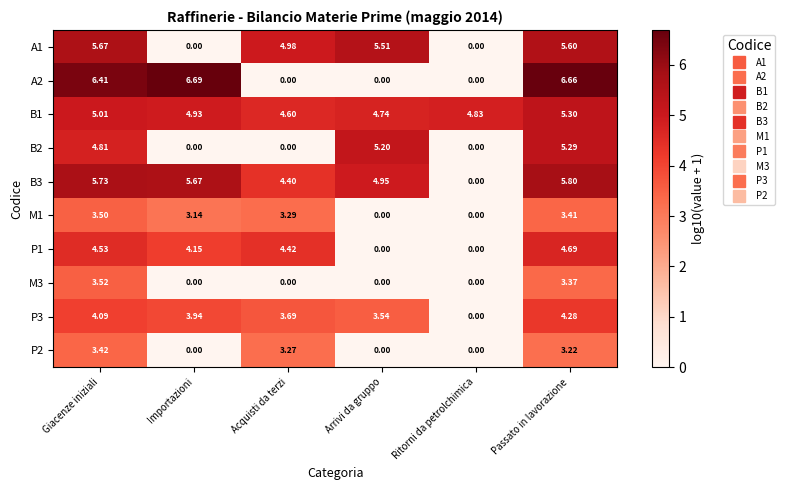

At which label is B3 closest to 2?

Ritorni da petrolchimica